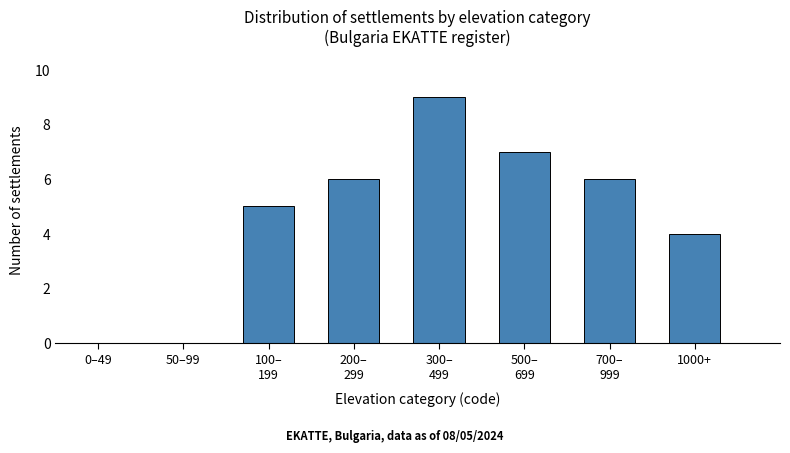

The chart shows a value of 0 at 0–49. True or false?

True